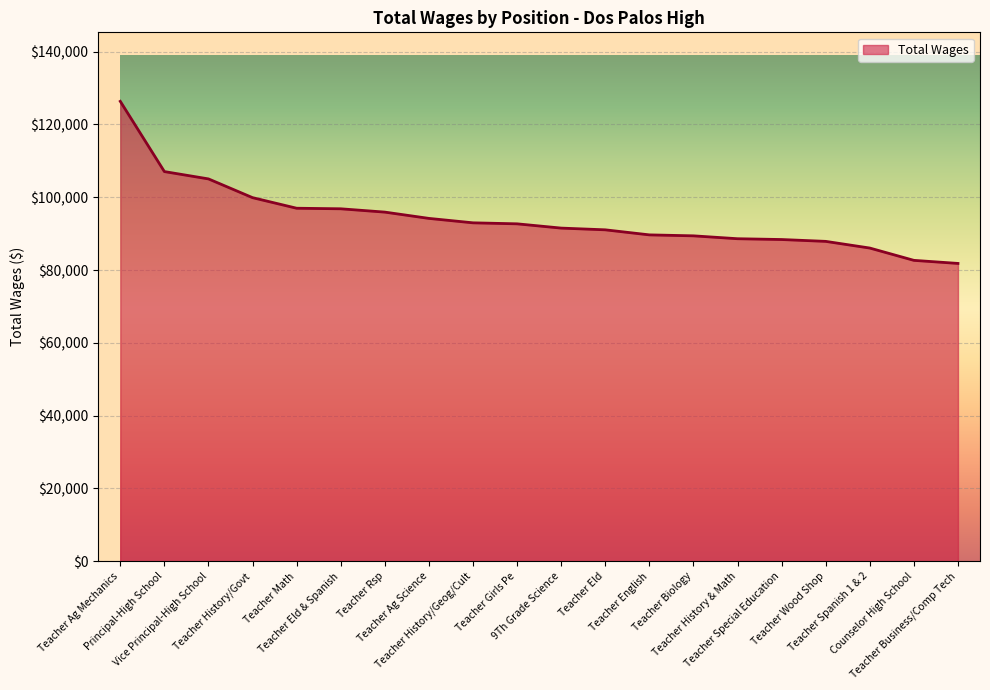

What is the difference between the maximum and minimum values?

44530